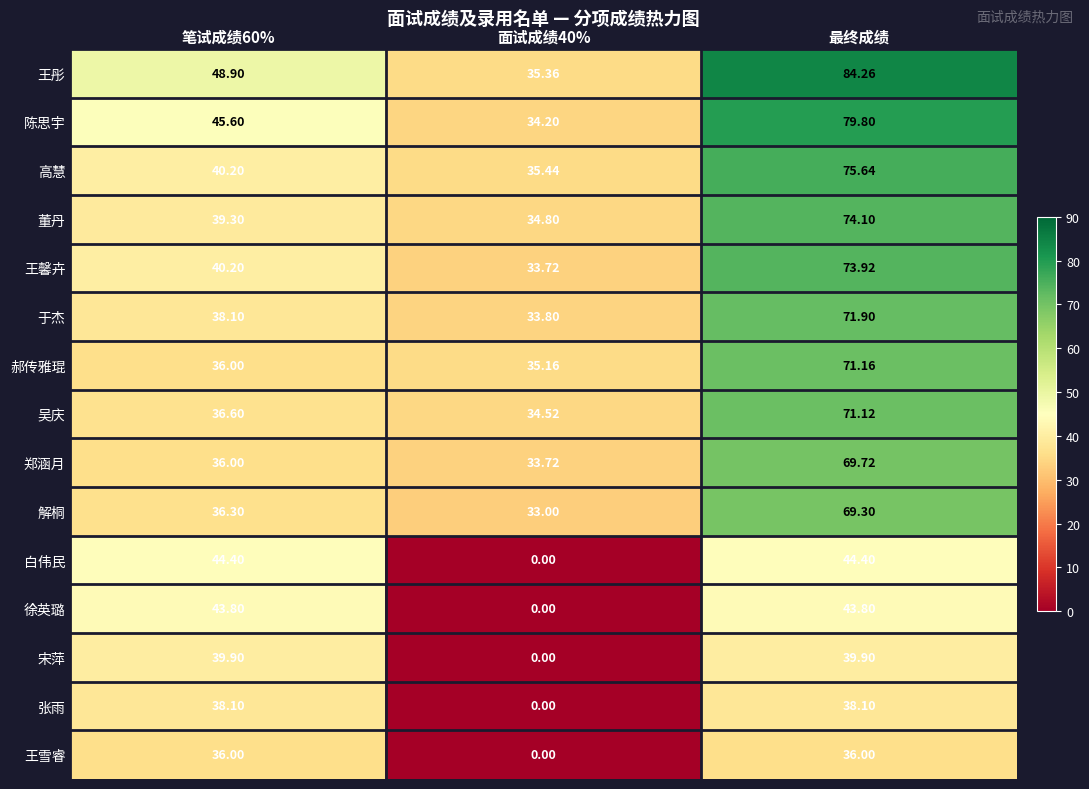

At which category is the sum across all series the highest?

最终成绩